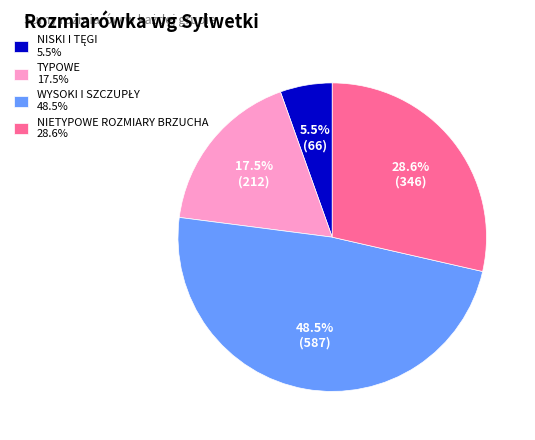

Count the number of slices in the pie.

4